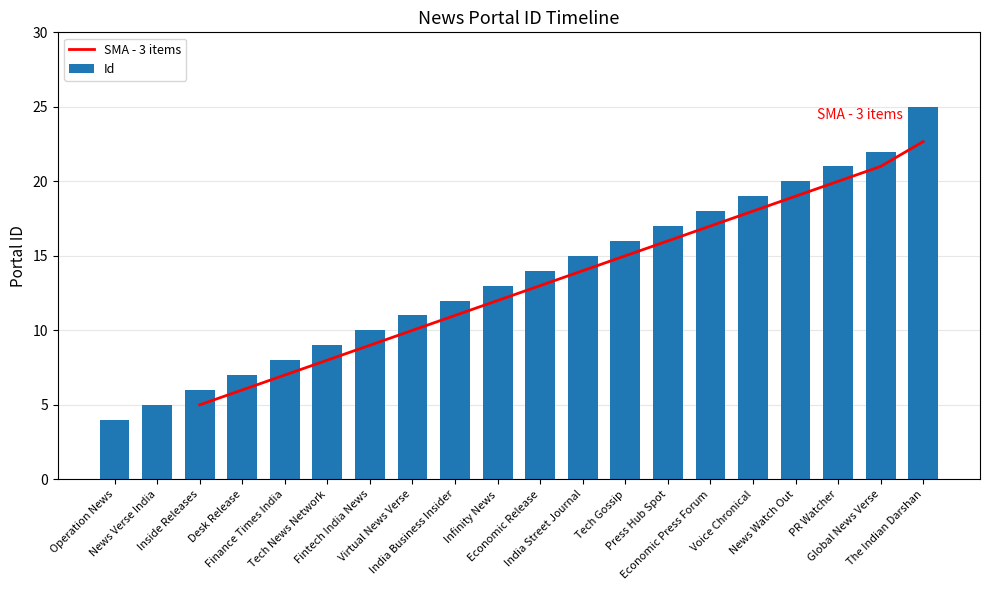

The value at Economic Press Forum is 18. True or false?

True